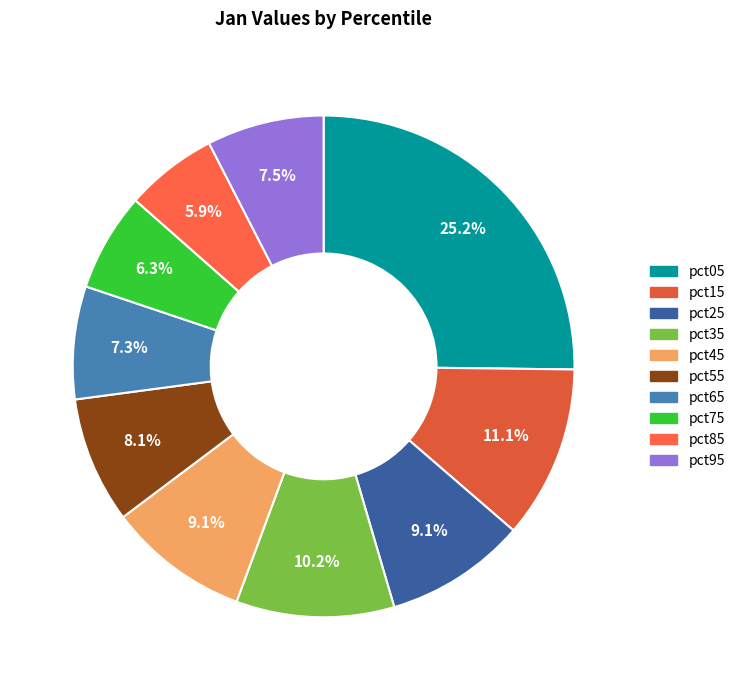

Combined, what portion of the pie is pct35 and pct65?

17.5%